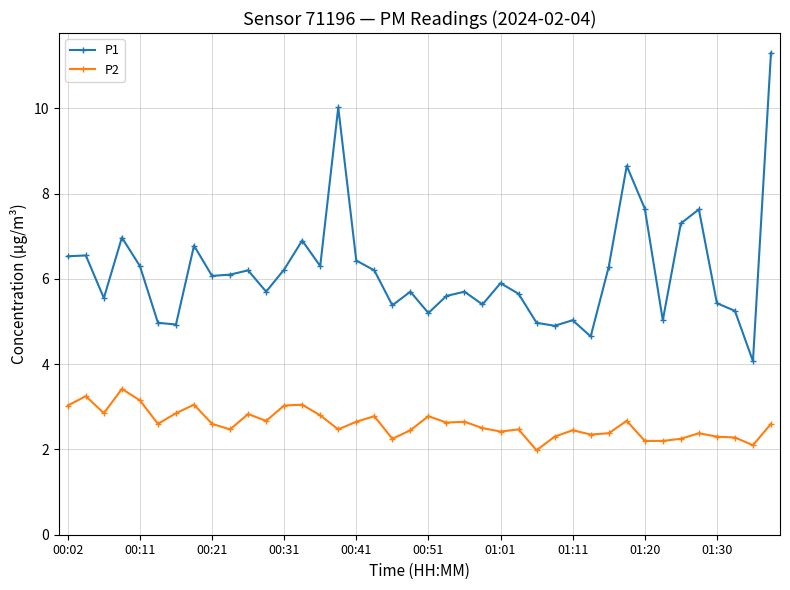

True or false: P1 and P2 intersect in this chart.

False